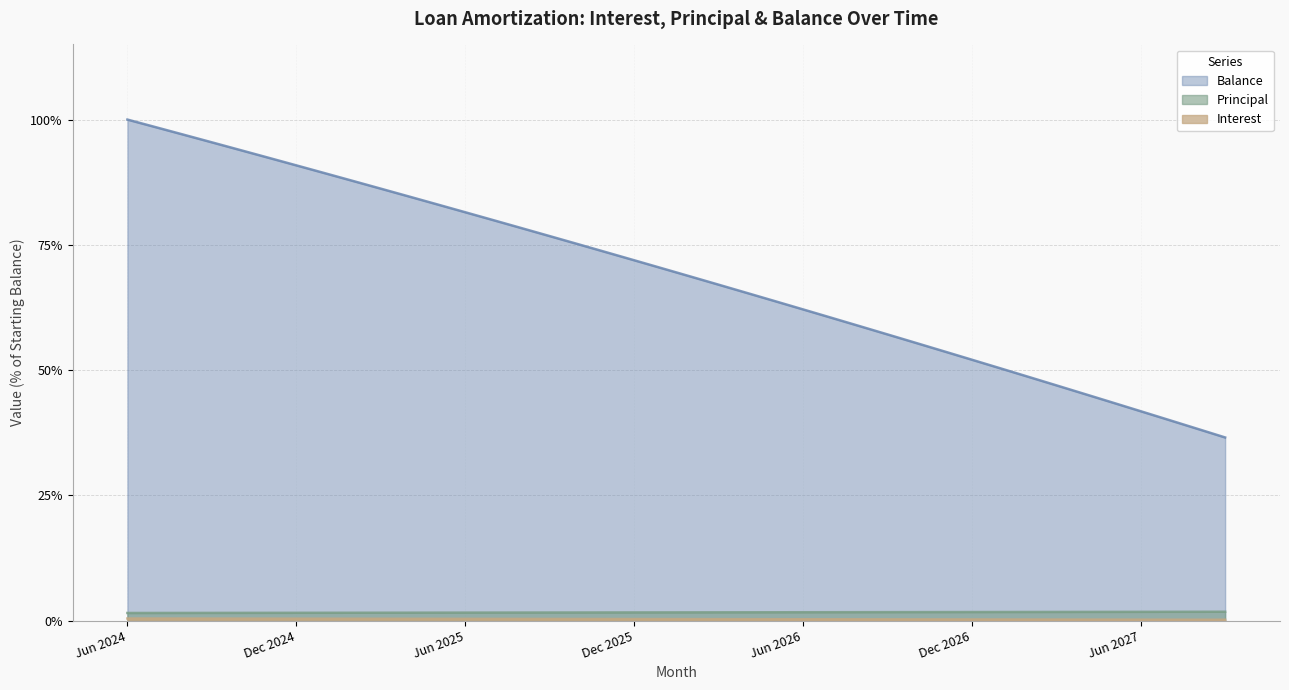

The Interest series shows 0.7 at Jul 2024. True or false?

False